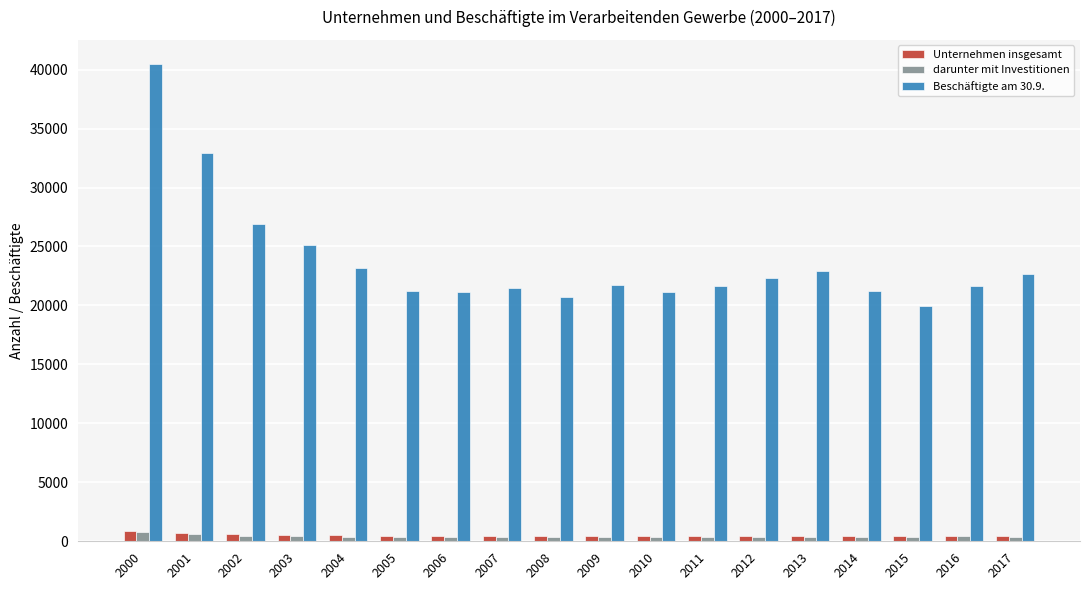

Which series has the largest range (max minus min)?

Beschäftigte am 30.9.